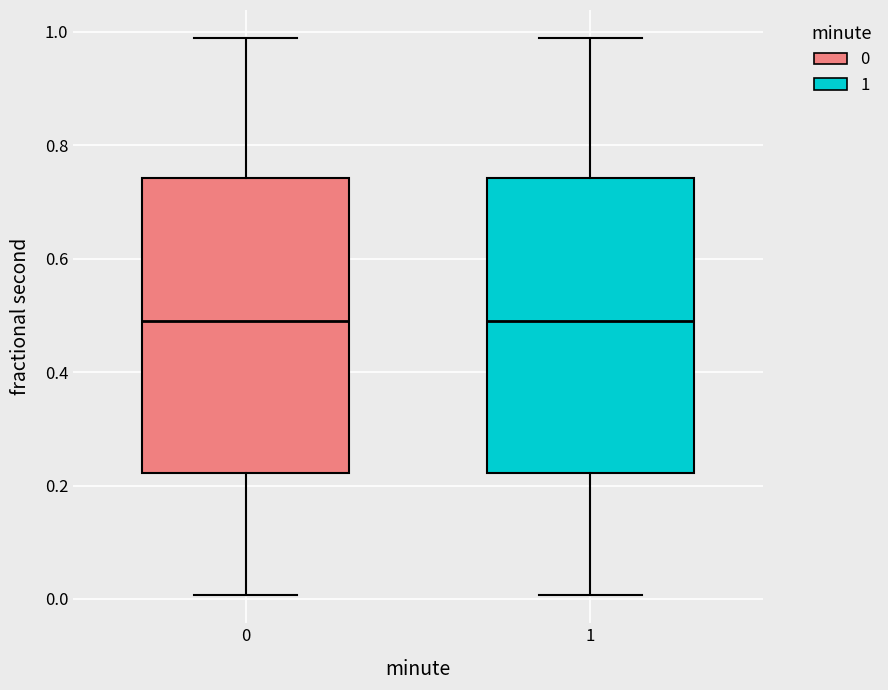

Where is the upper edge of the box at x = 1 on the y-axis? The values are not printed on the chart, so give them approximately, as read against the axis.

0.74